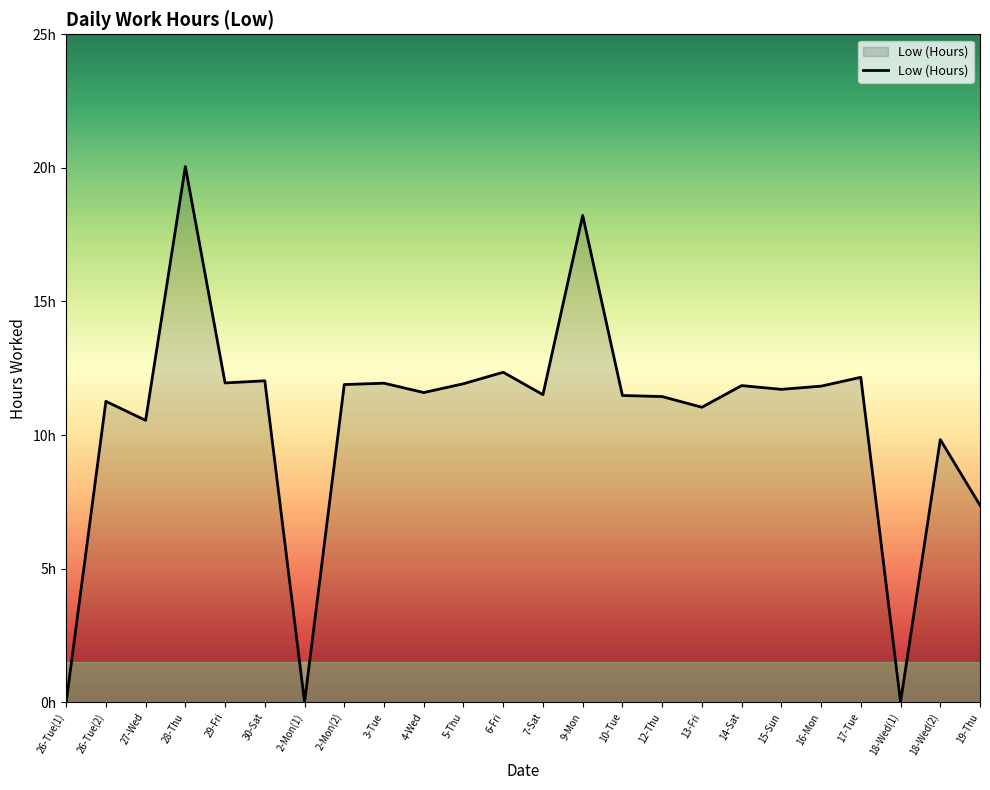

What is the difference between the values at 28-Thu and 27-Wed?

9.5